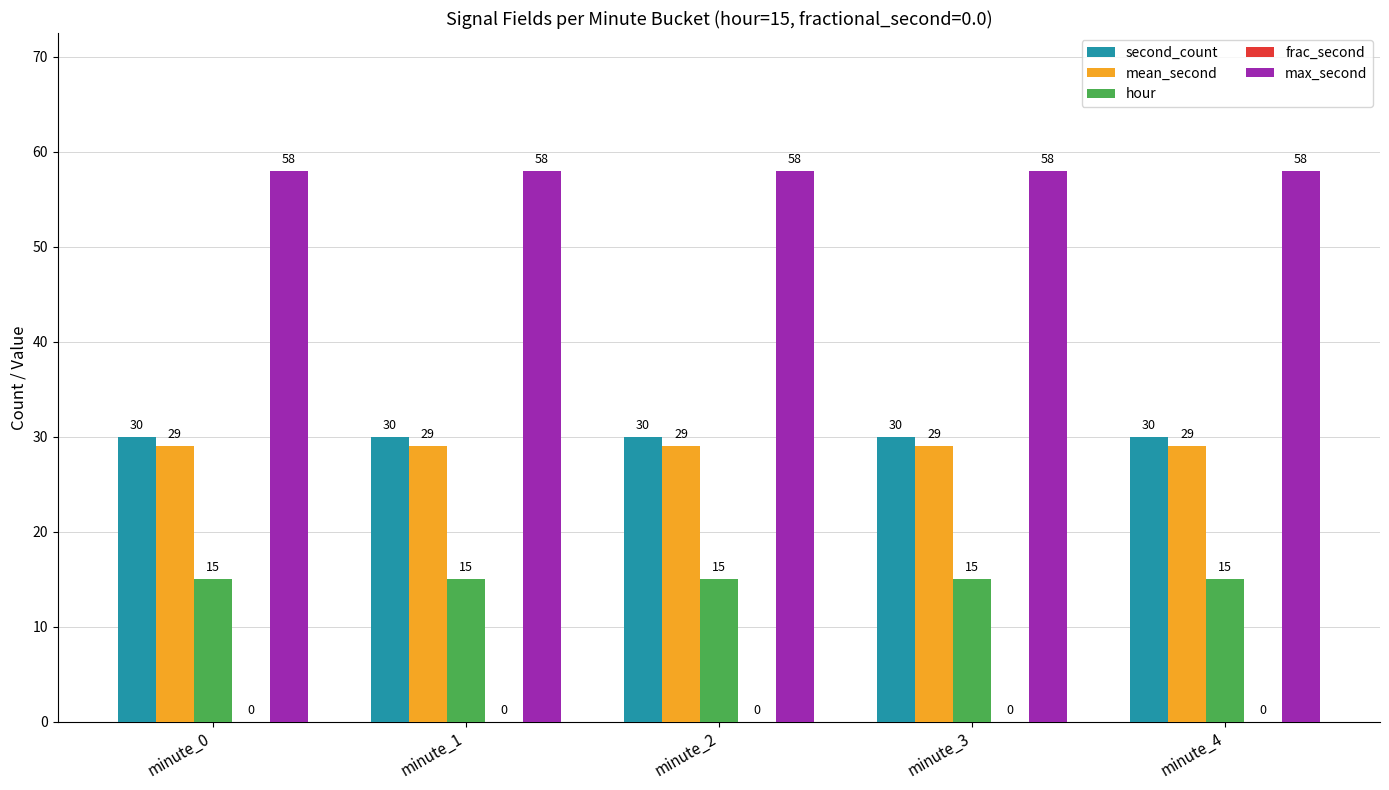

At minute_2, list the series in order from smallest to largest.

hour, mean_second, second_count, max_second